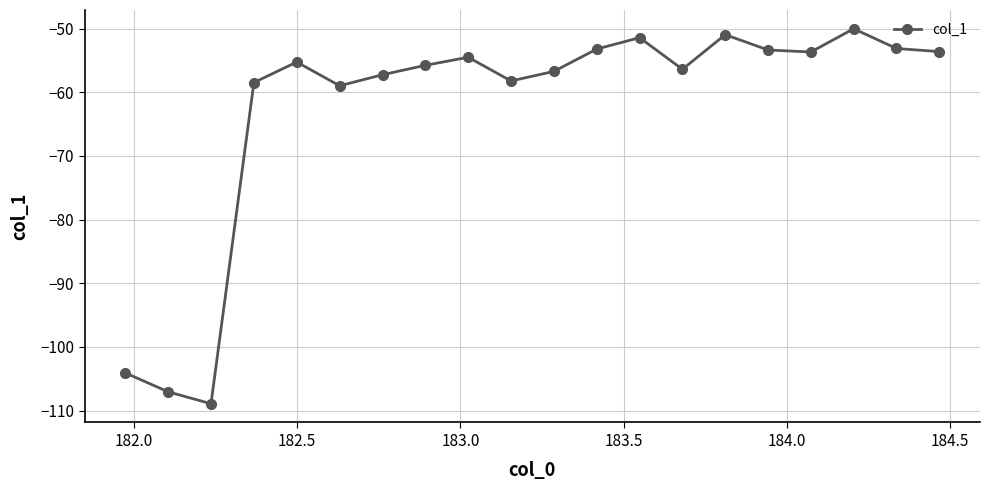

What is the value of the 14th point from the left?

-56.4